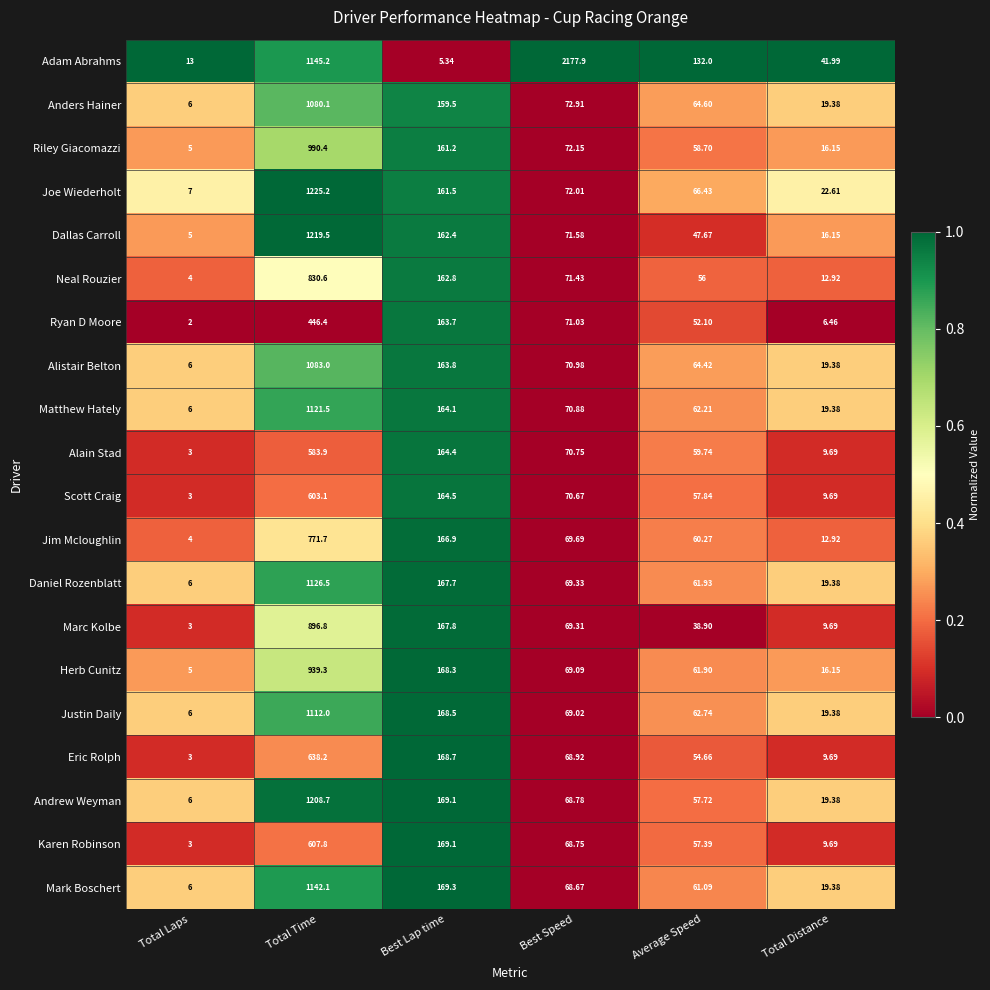

Which series has the largest total across all categories?

Adam Abrahms